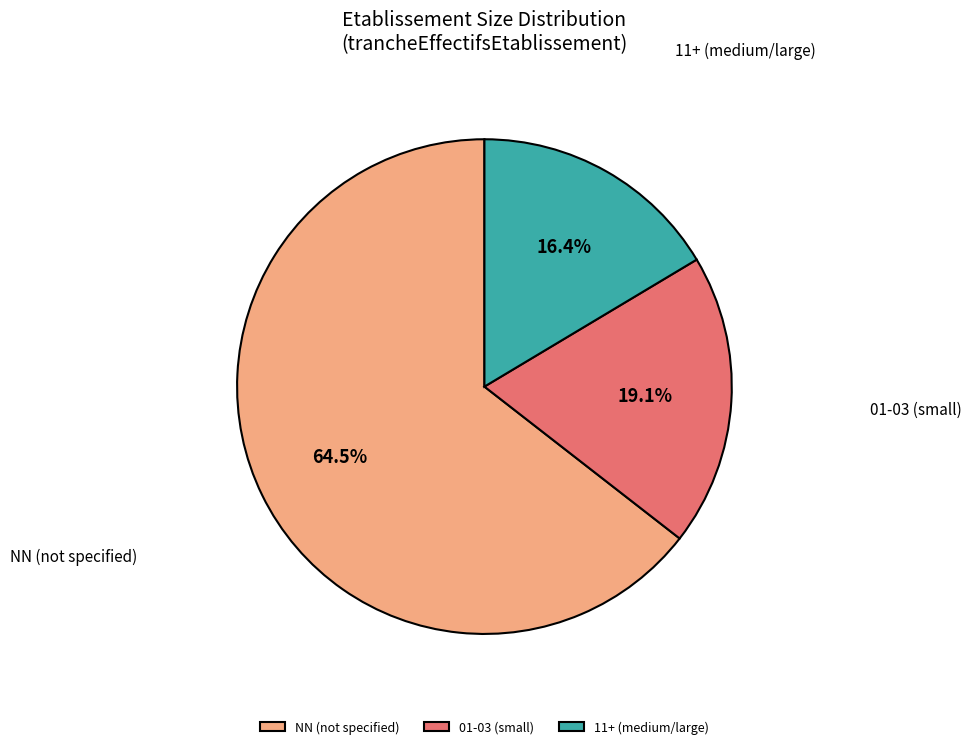

Count the number of slices in the pie.

3